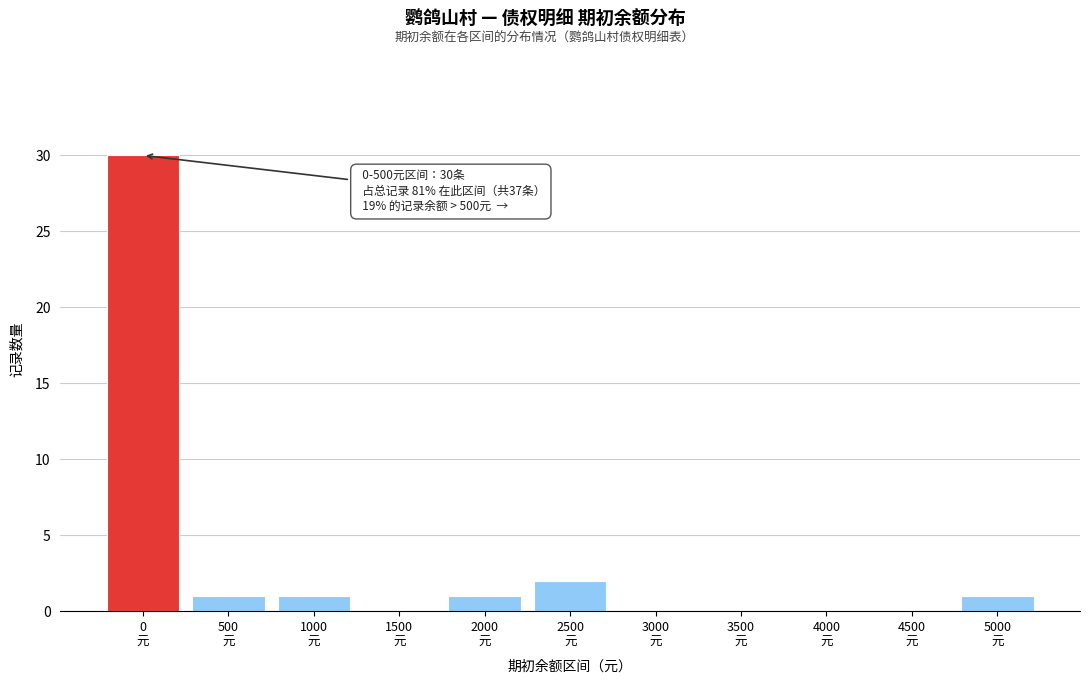

What is the sum of all values?

36